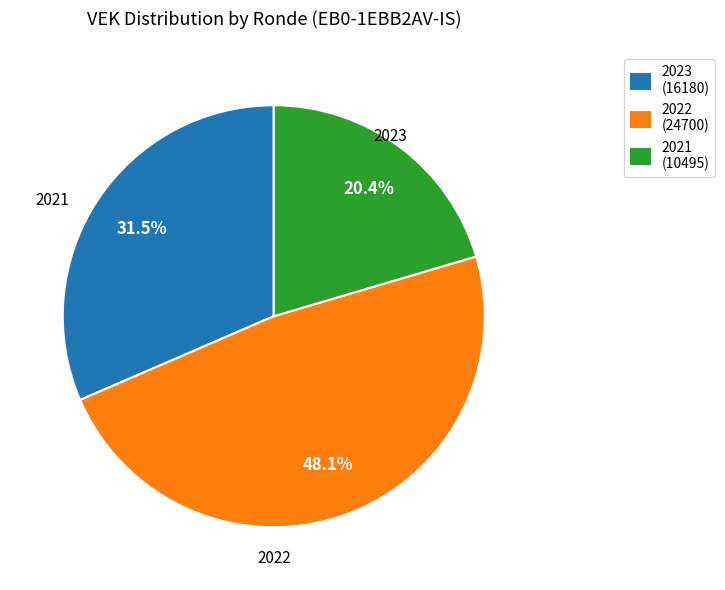

Is there a majority slice in this chart?

No